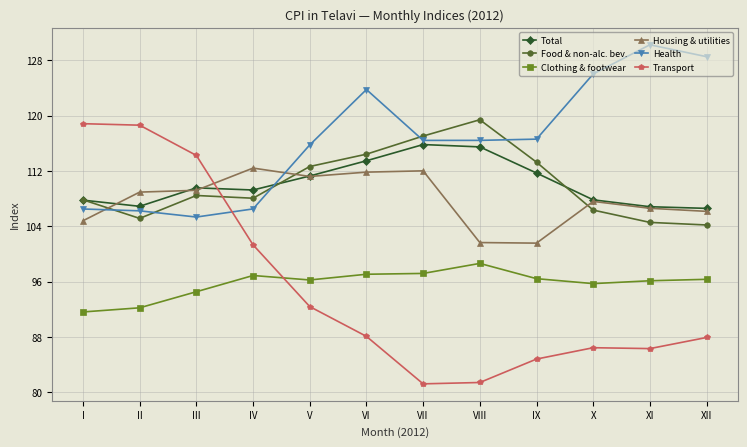

True or false: Housing & utilities has more than 0 points higher than both neighbors.

True